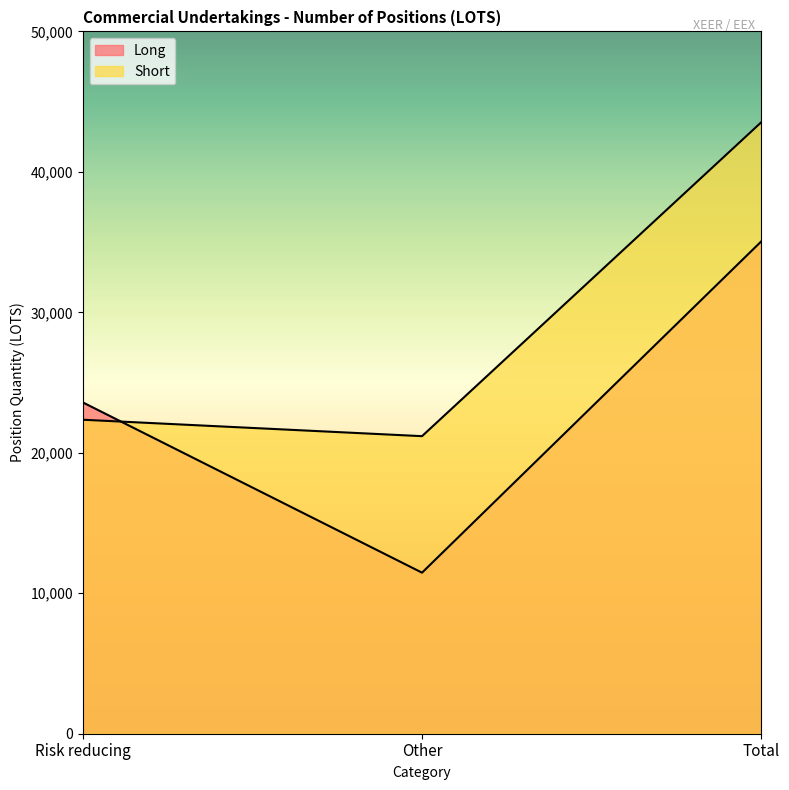

Reading left to right, what are all the values shown in this chart?

Long: 23593.2	11465.5	35058.7
Short: 22353.8	21183.5	43537.2